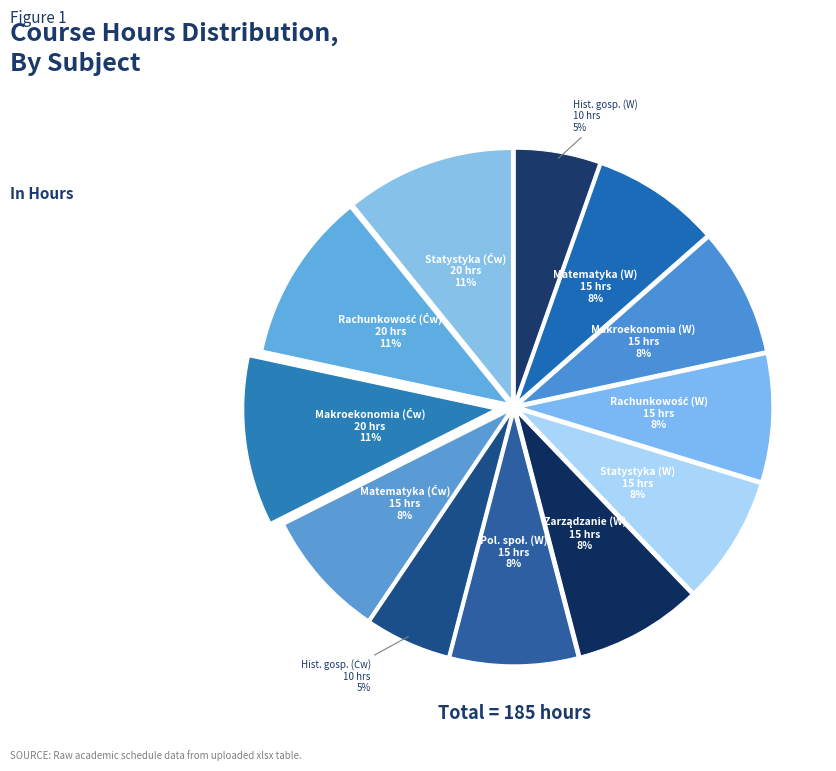

How many segments does this pie chart have?

12